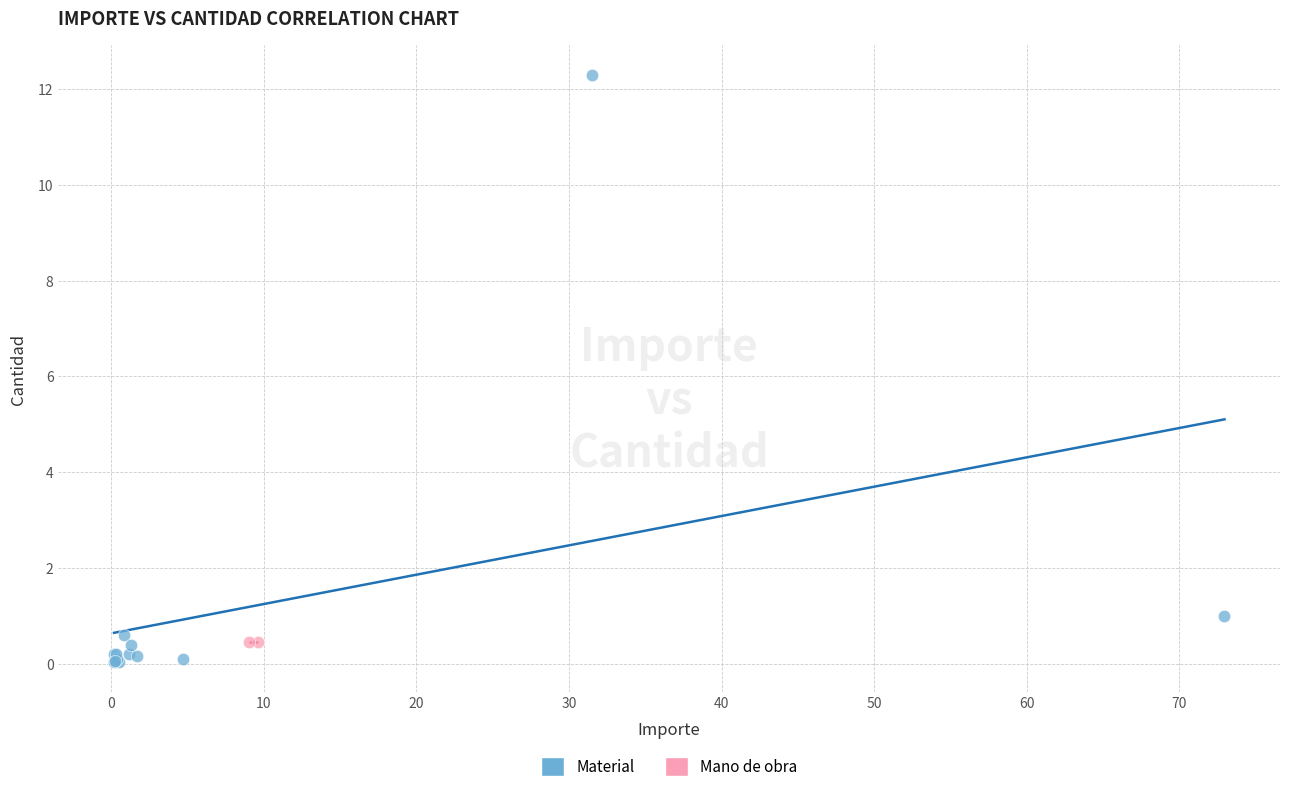

What are all the series names shown in the legend?

Material, Mano de obra